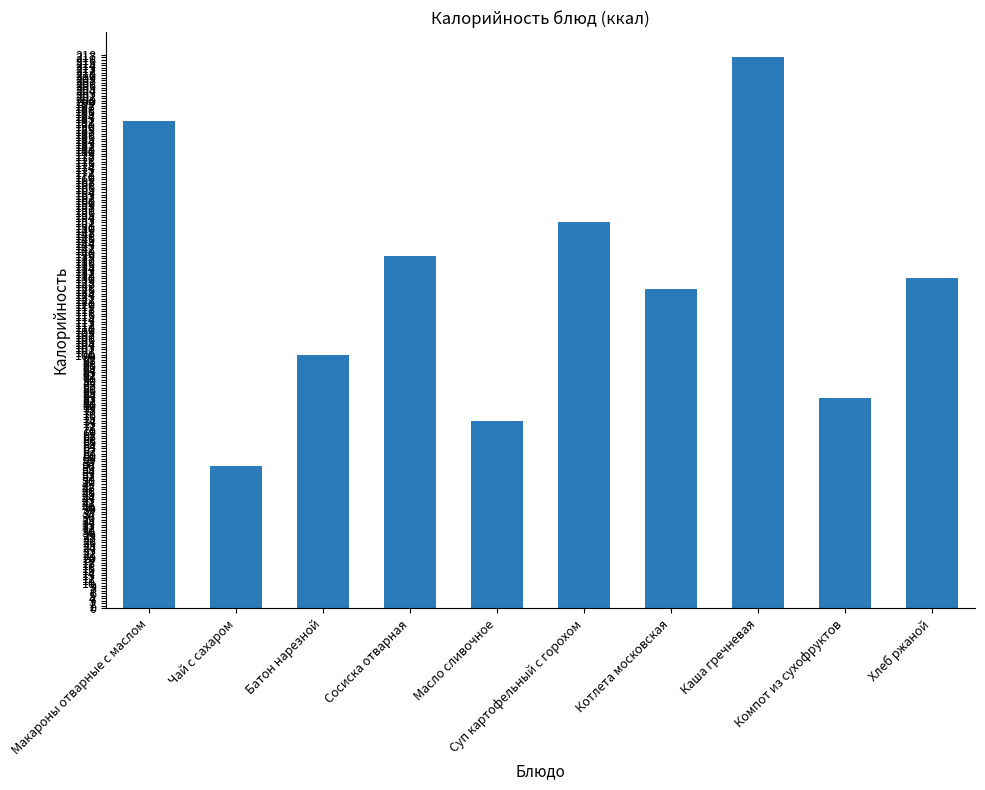

What is the maximum value shown in the chart?

217